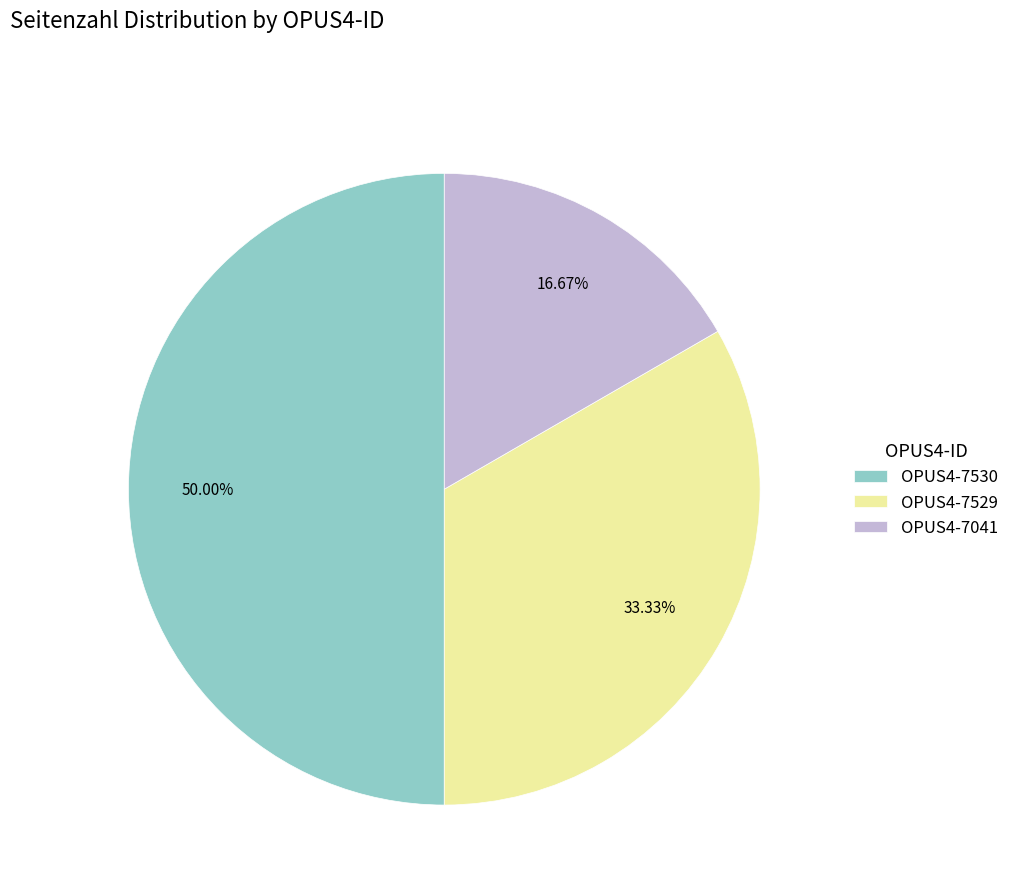

What is the smallest slice in the pie chart?

OPUS4-7041